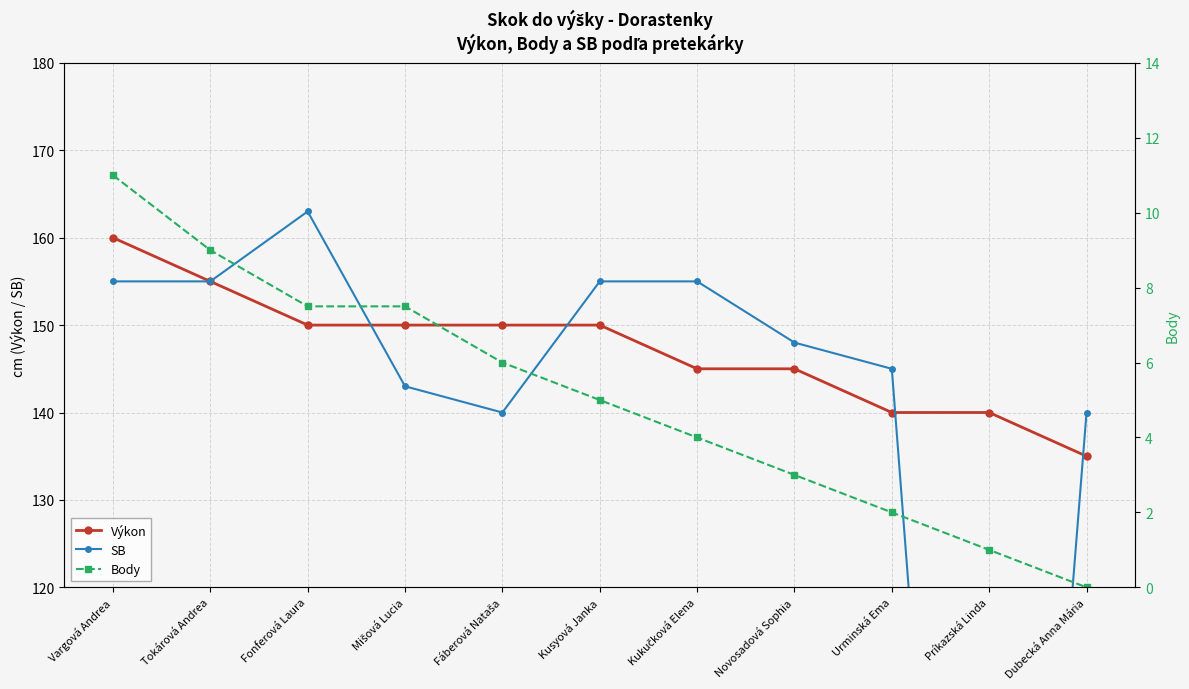

How many times do Výkon and SB cross each other?

4